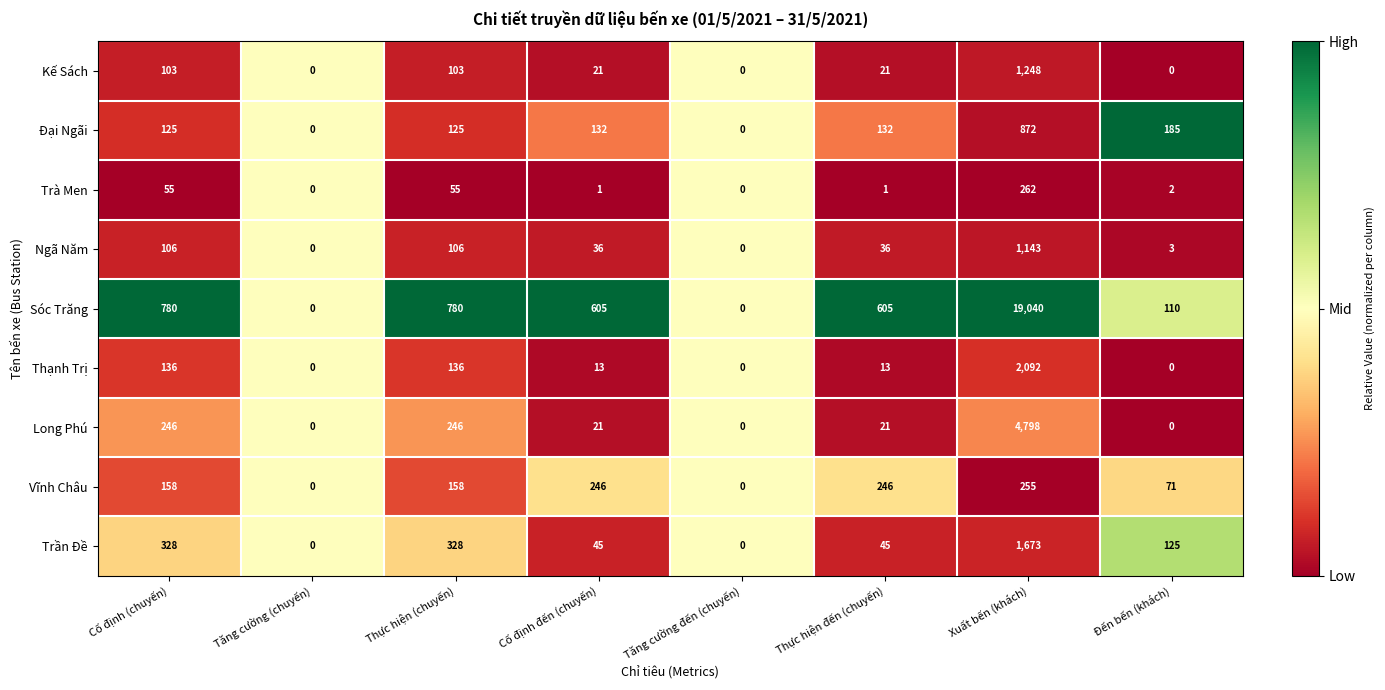

List the series in order of their peak value, highest first.

Sóc Trăng, Long Phú, Thạnh Trị, Trần Đề, Kế Sách, Ngã Năm, Đại Ngãi, Trà Men, Vĩnh Châu